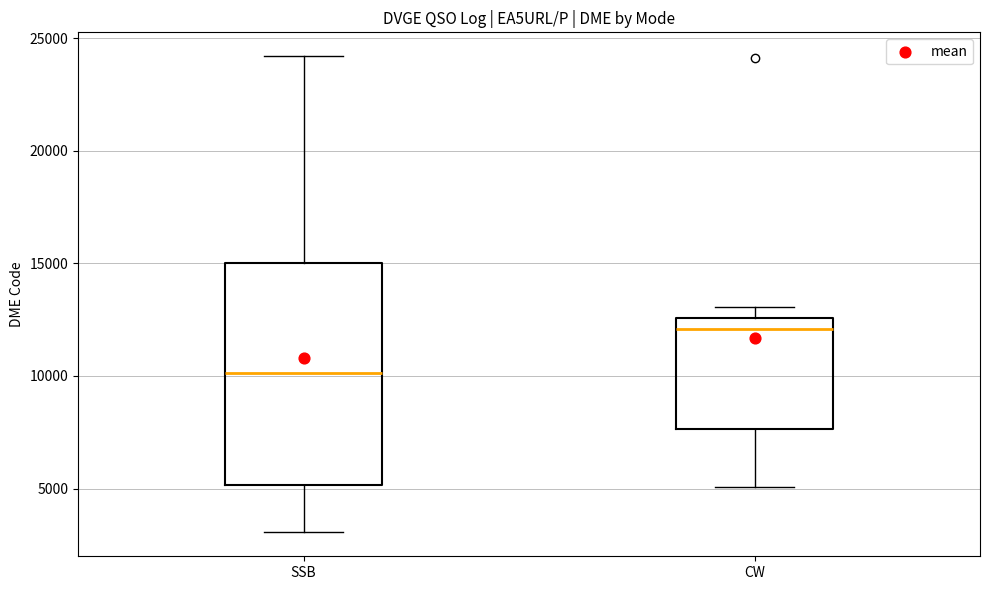

Which box is the tallest, from its lower edge to its upper edge?

SSB